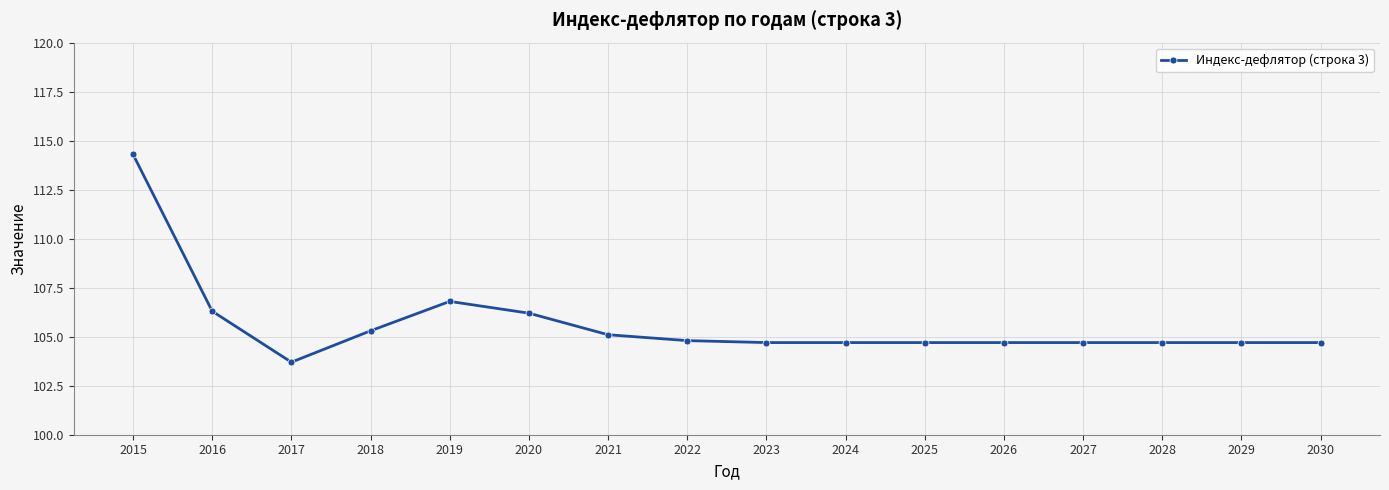

What is the average value?

105.6